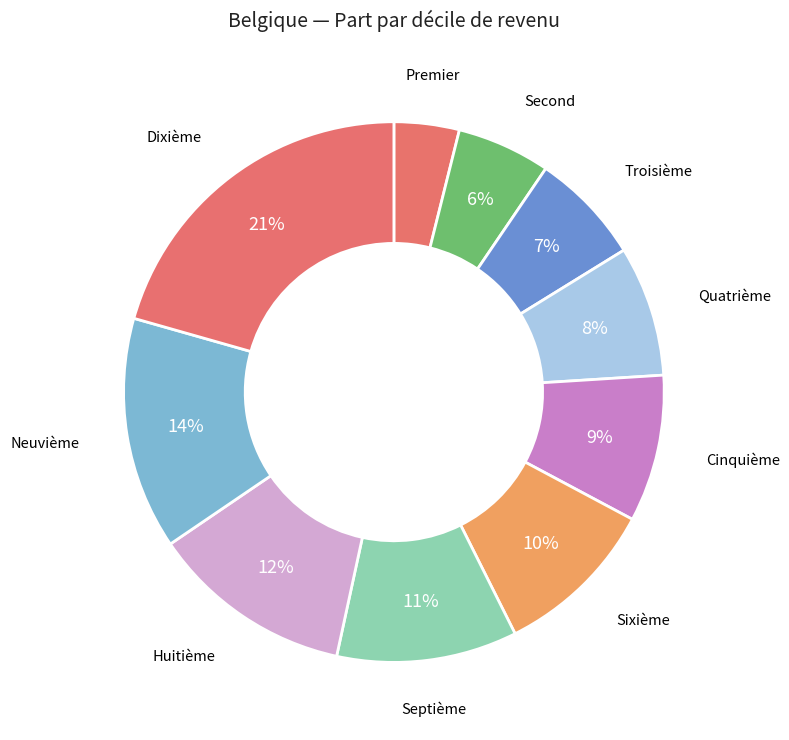

How many segments does this pie chart have?

10